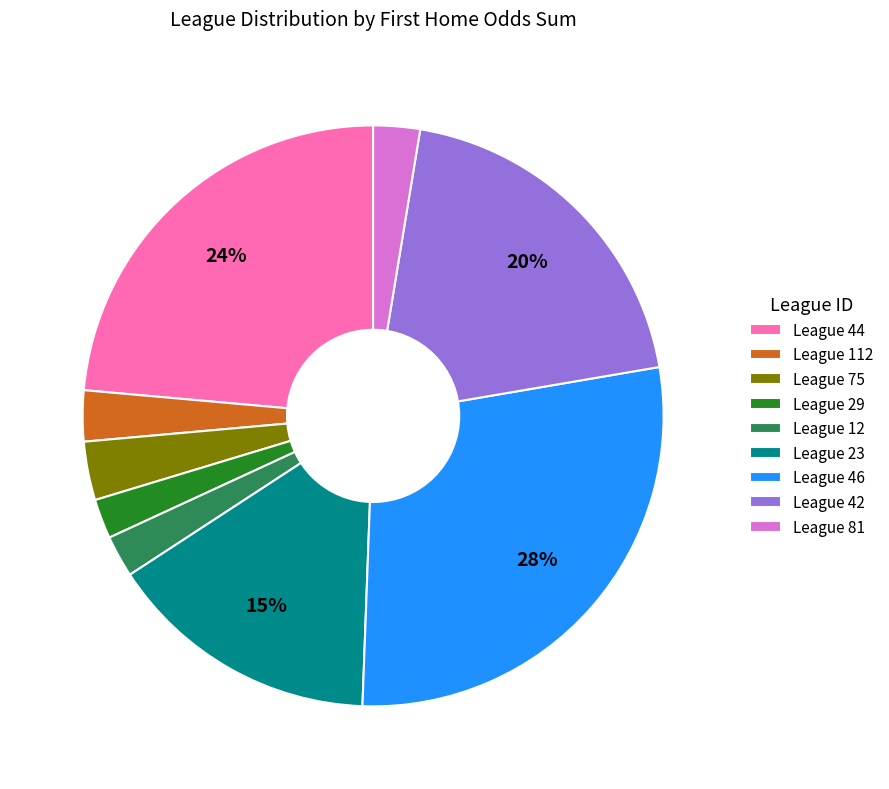

Is there any slice that represents more than half of the pie?

No